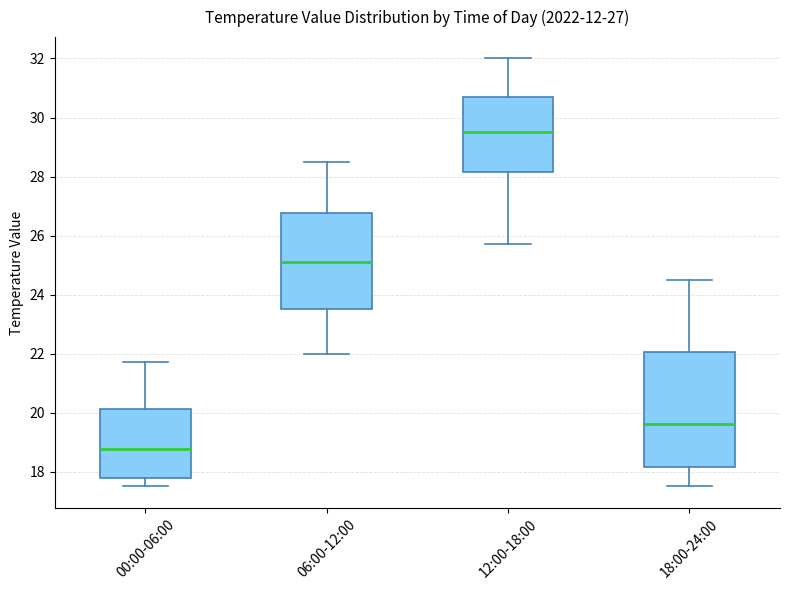

Which box's median line is the lowest?

00:00-06:00